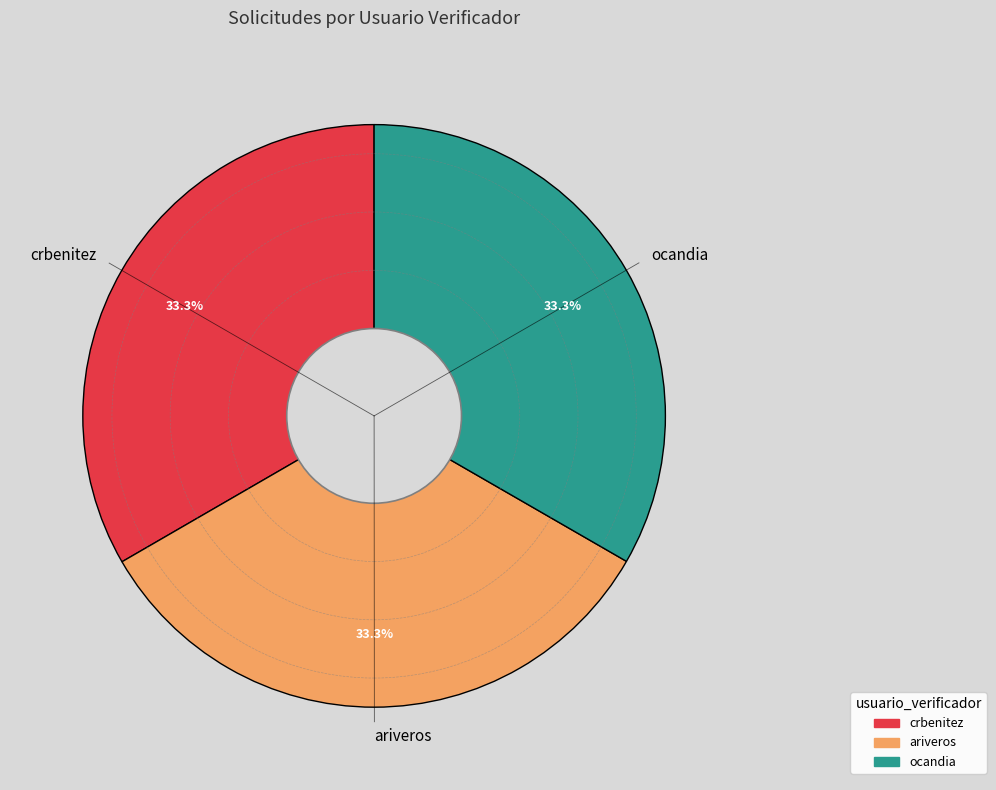

What is the ratio of the value at ocandia to the value at ariveros?

1.0